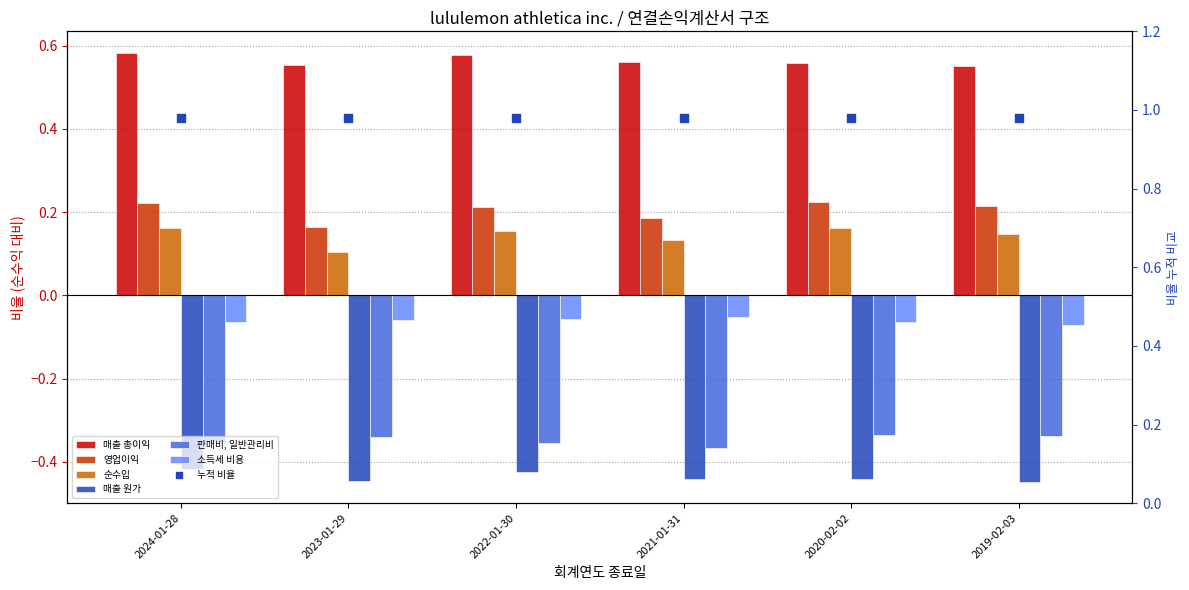

Which series has the largest total across all categories?

매출 총이익